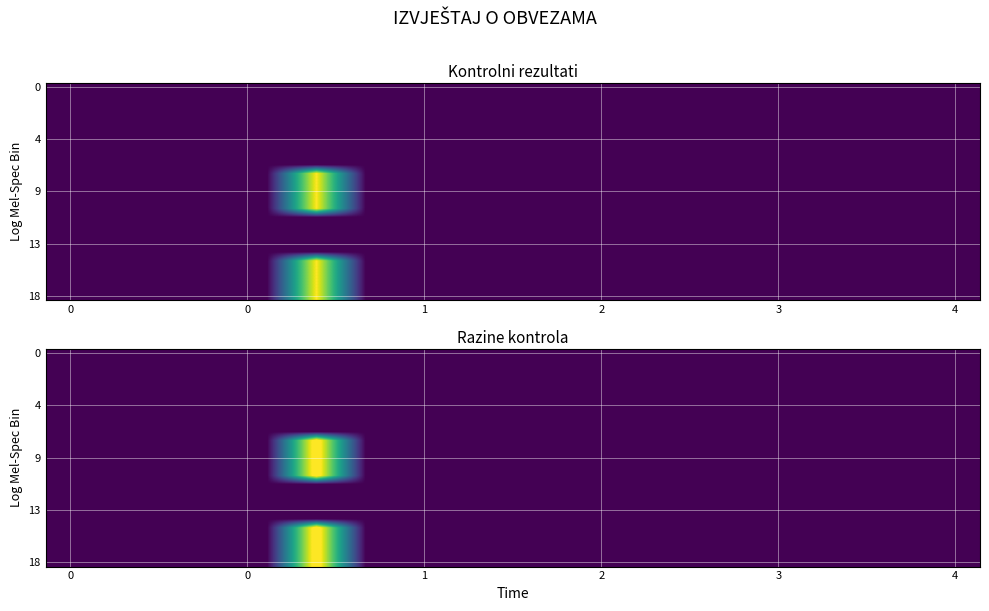

How many categories are shown in the chart?

19